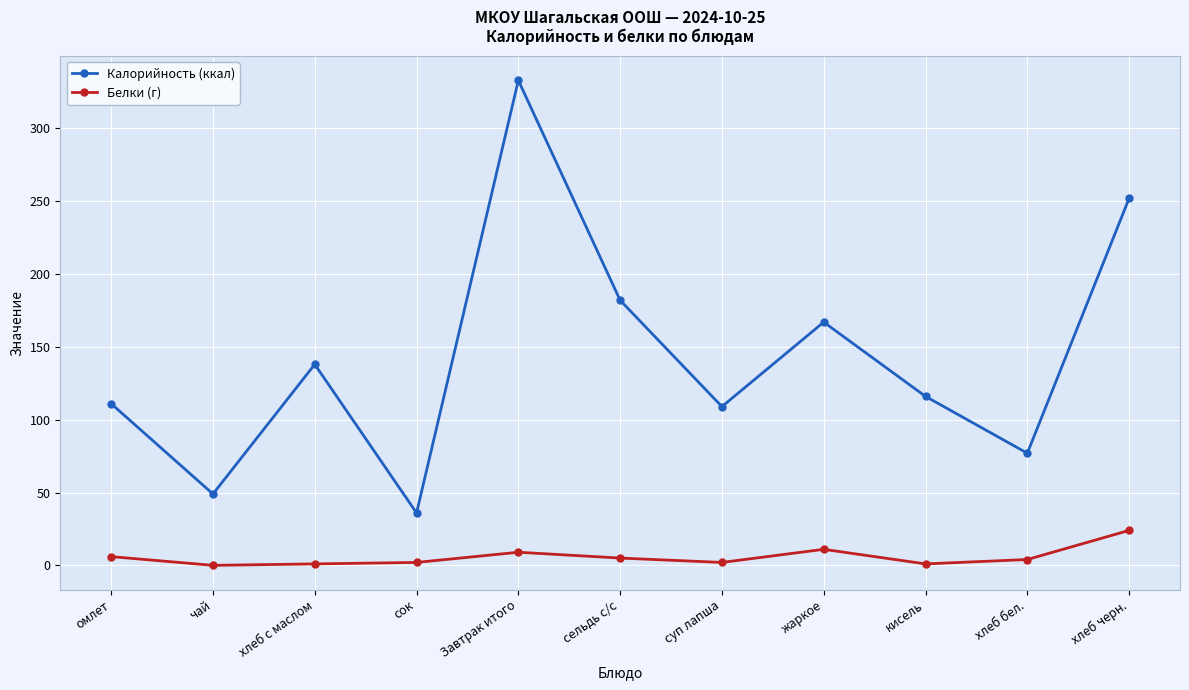

At how many categories does at least one series exceed 262?

1